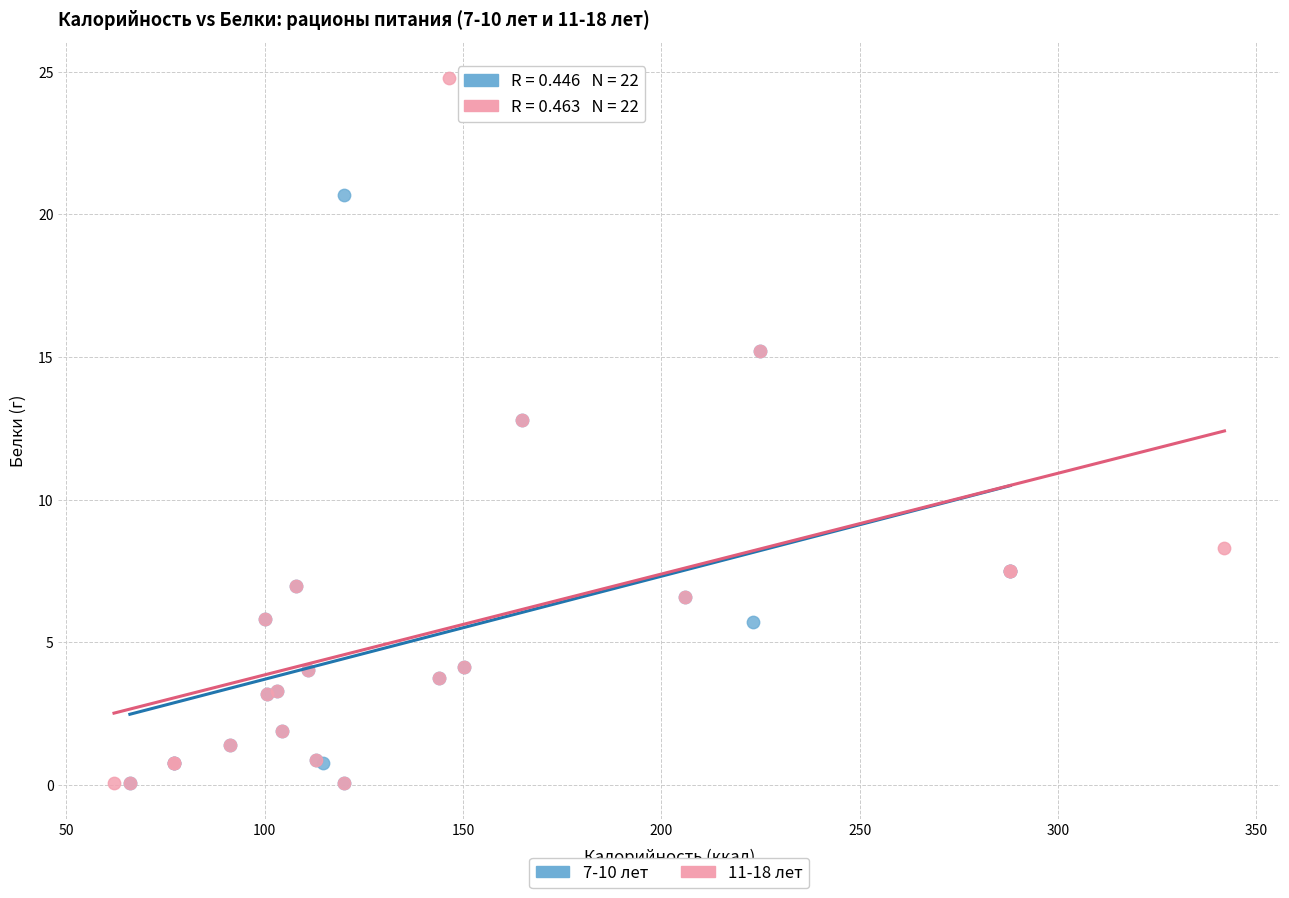

Which series has the widest spread of Y values?

11-18 лет